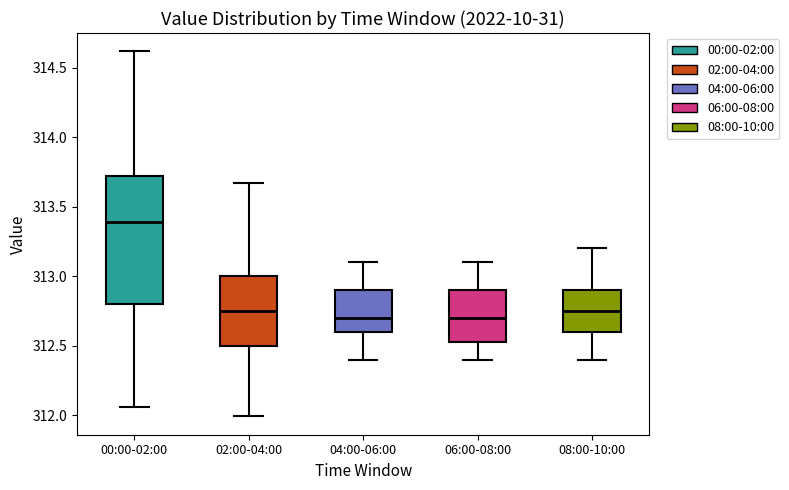

Which box is the tallest, from its lower edge to its upper edge?

00:00-02:00